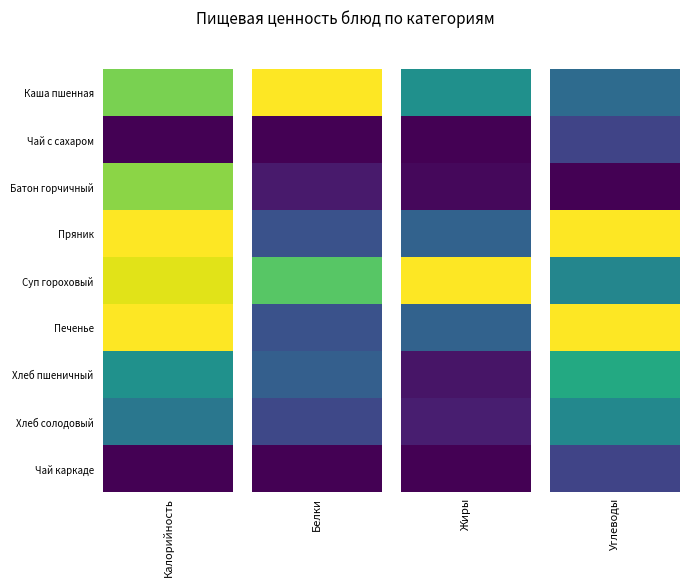

At which label does Калорийность reach its minimum?

Чай с сахаром